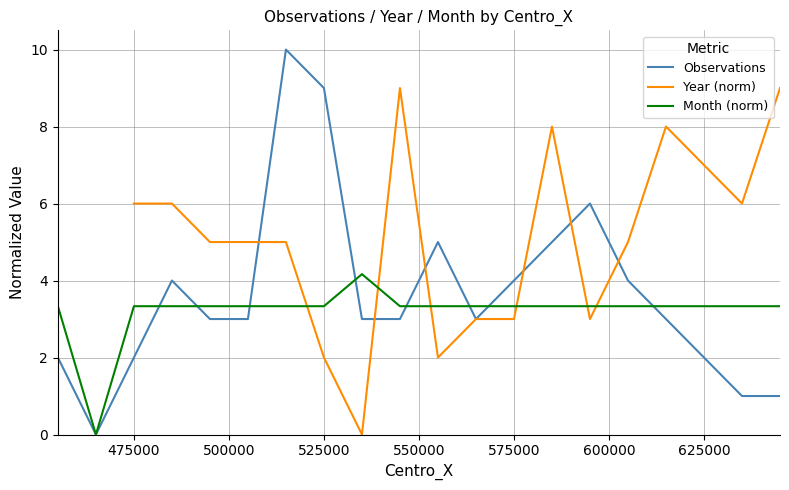

How many categories are shown in the chart?

20